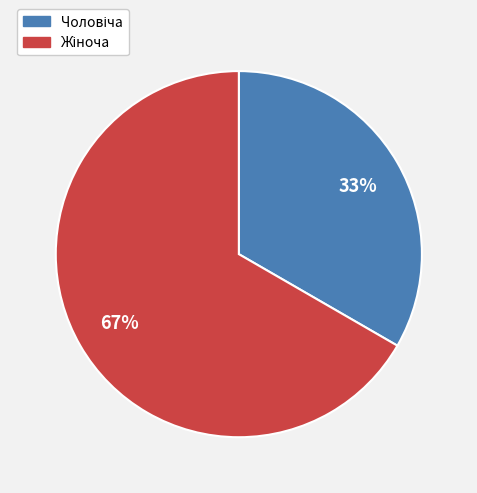

Does any single category account for the majority?

Yes